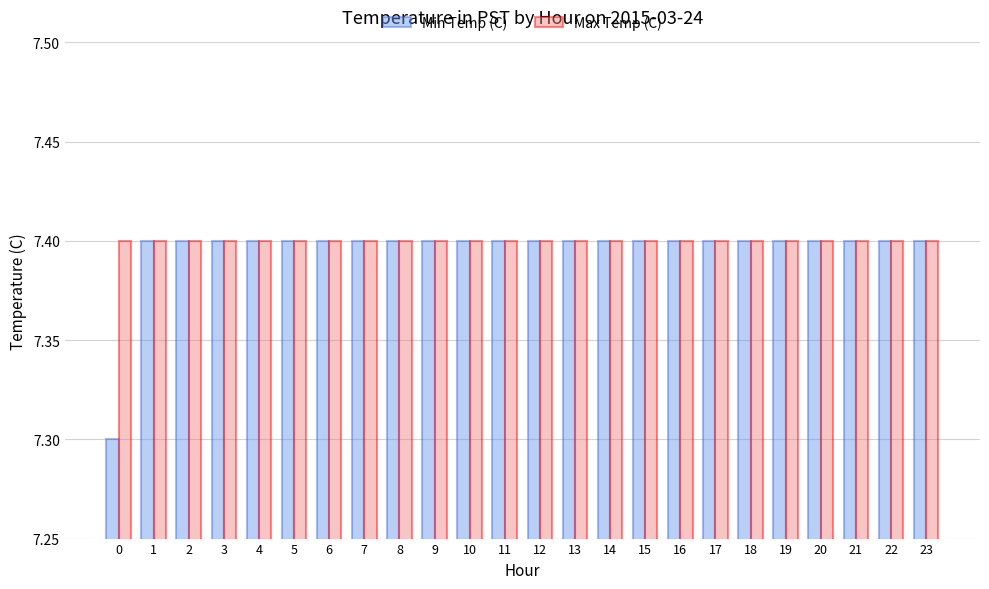

What is the total value across all series at 4?

14.8